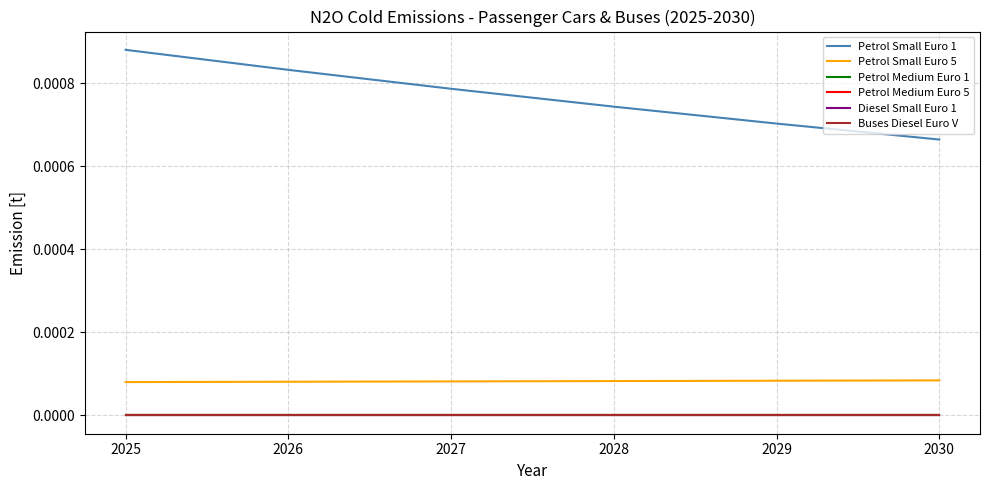

Is this an area chart (filled region under the line)?

No